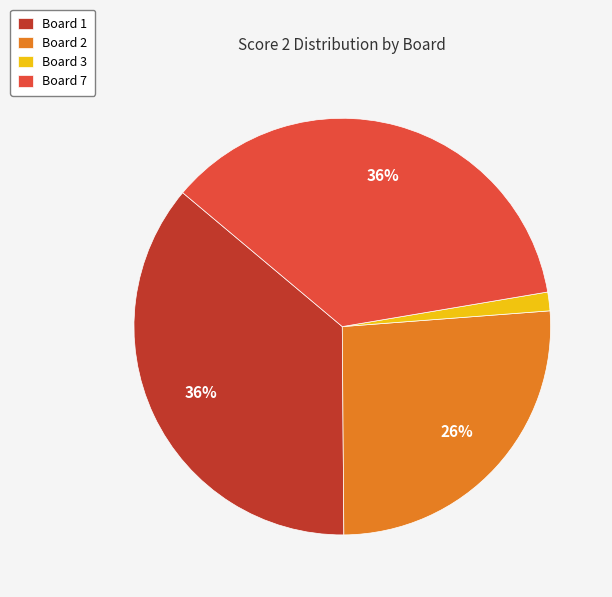

True or false: Board 2 accounts for 18% of the total.

False